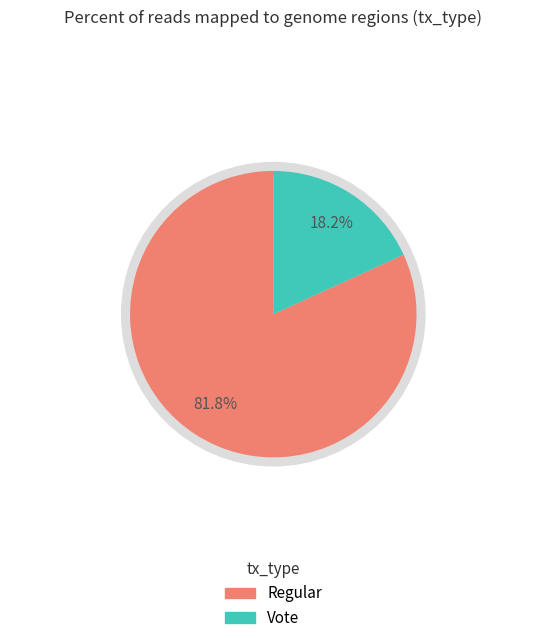

Which has a higher value, Vote or Regular?

Regular